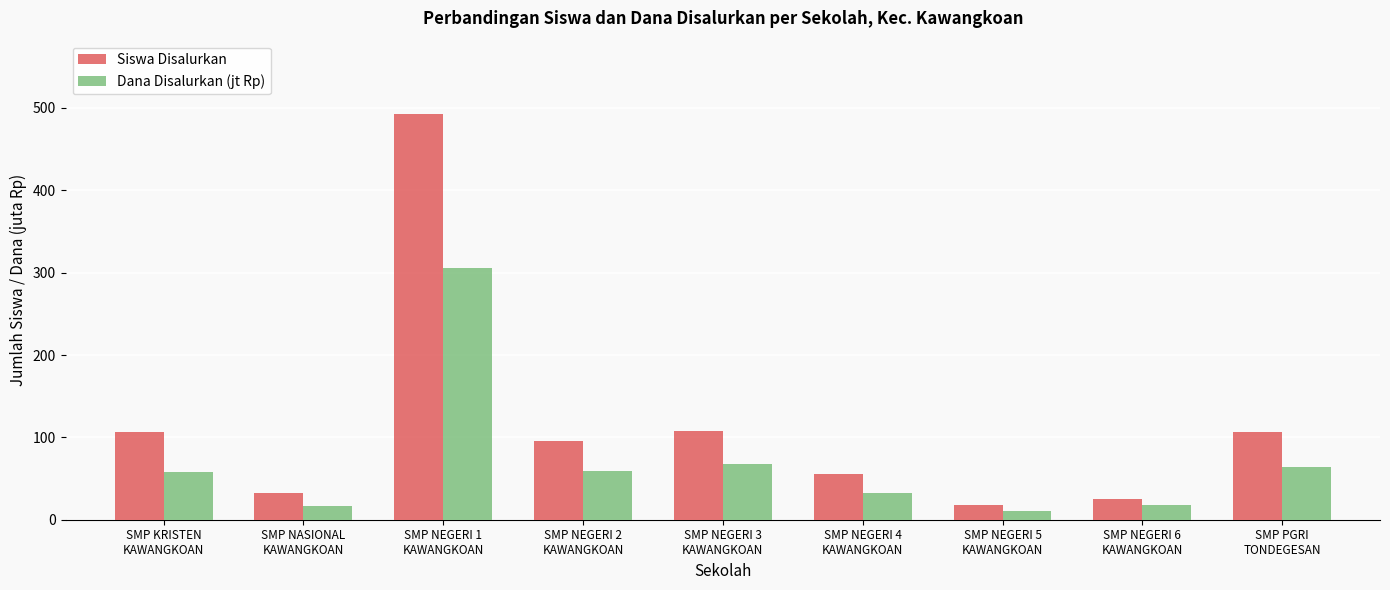

At how many categories does at least one series exceed 301?

1